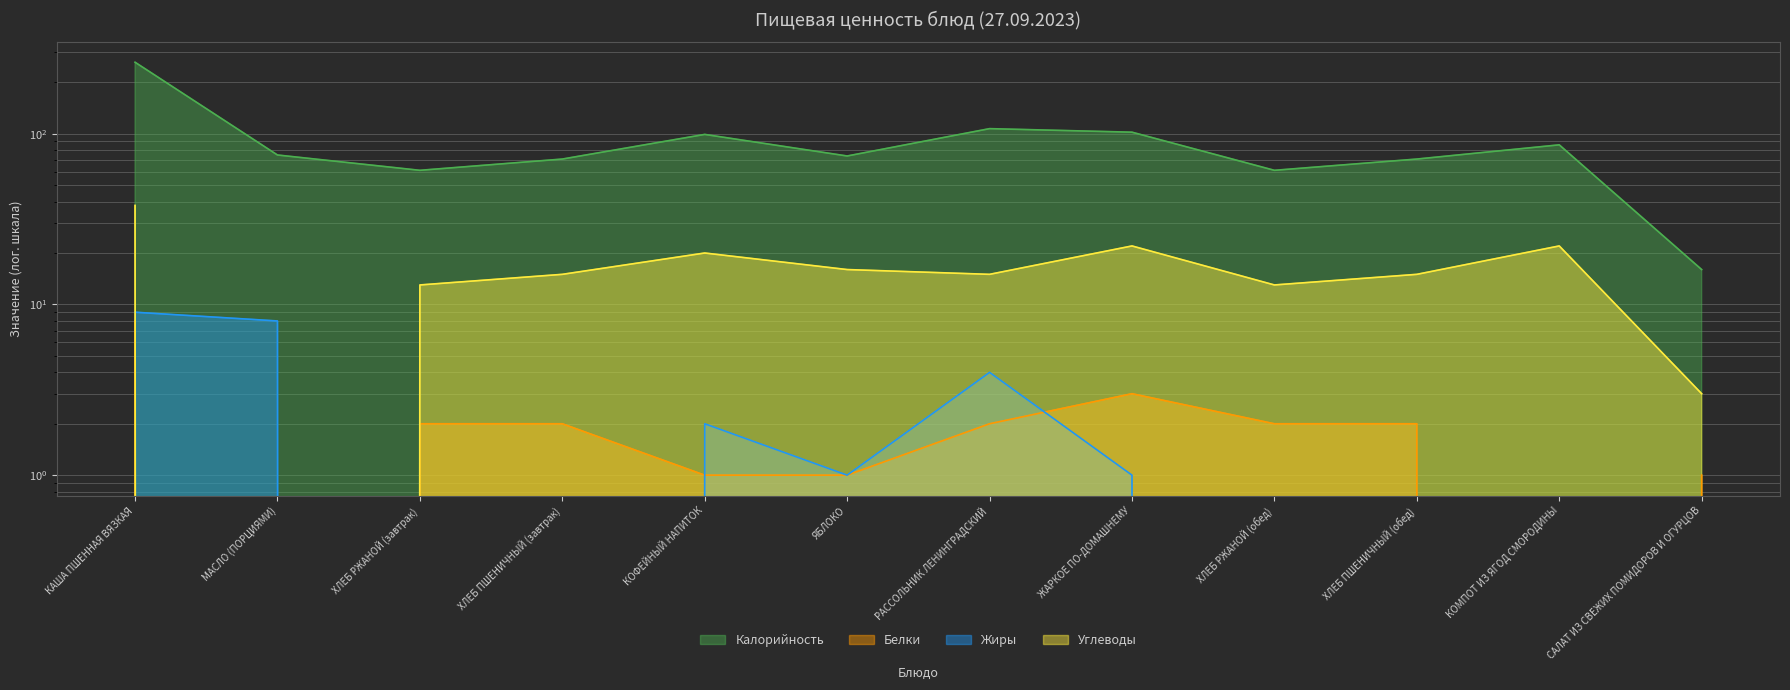

What is the label of the 10th point from the left?

ХЛЕБ ПШЕНИЧНЫЙ (обед)